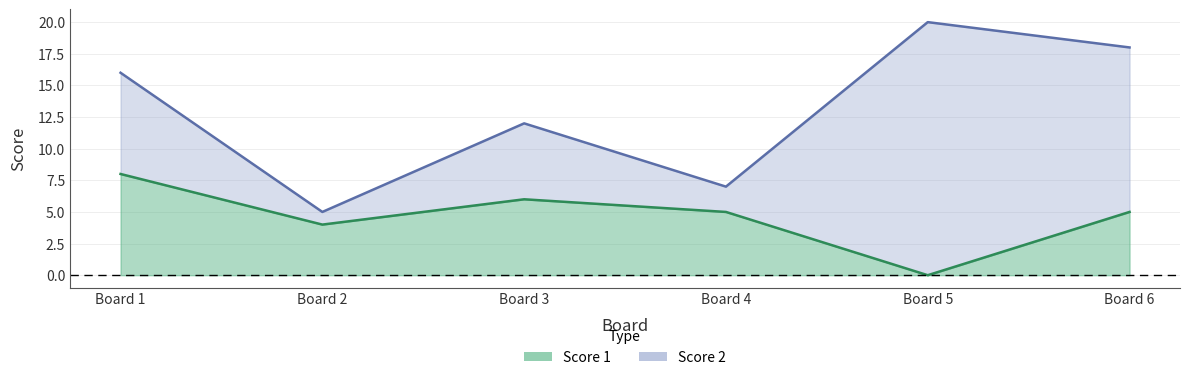

What is the difference between the highest and lowest values at Board 6?

13